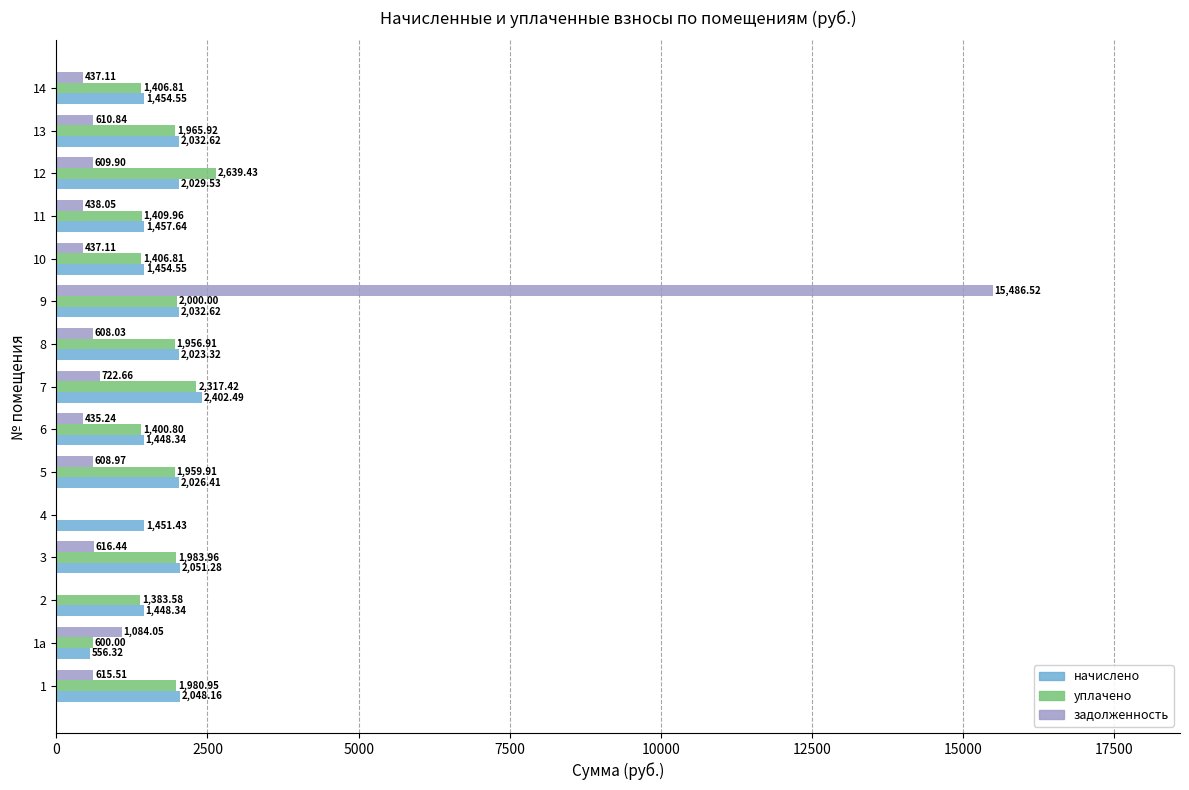

Which series has the largest total across all categories?

начислено